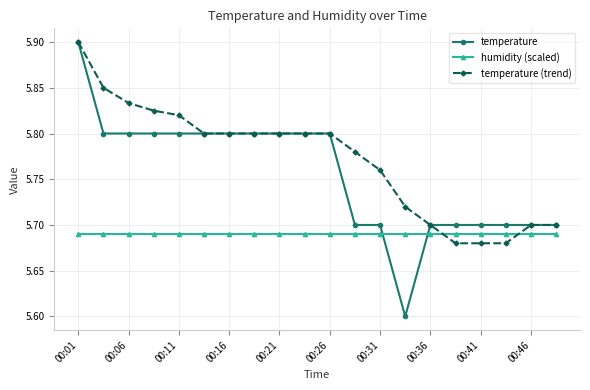

Count the temperature values in the range 5 to 6.

20